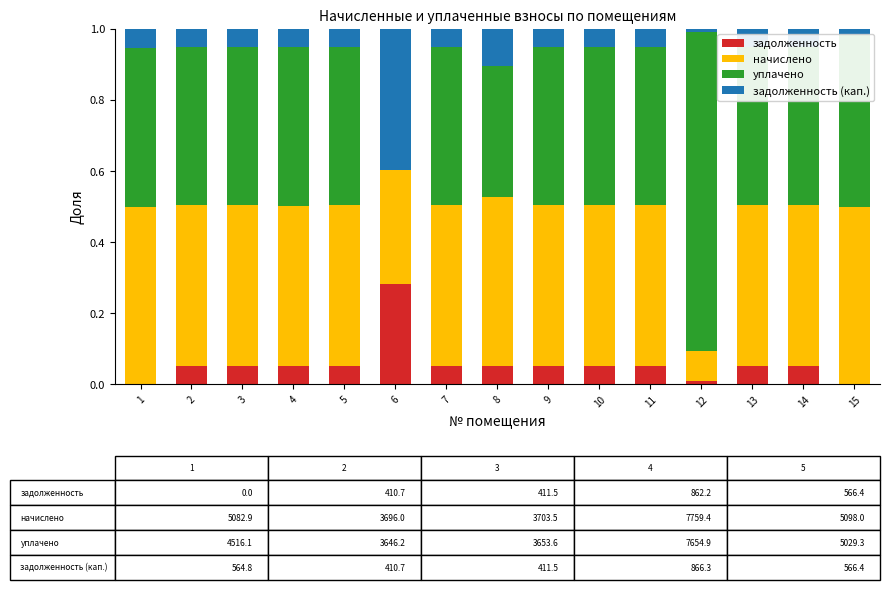

Are the bars grouped side by side (vs. stacked)?

No